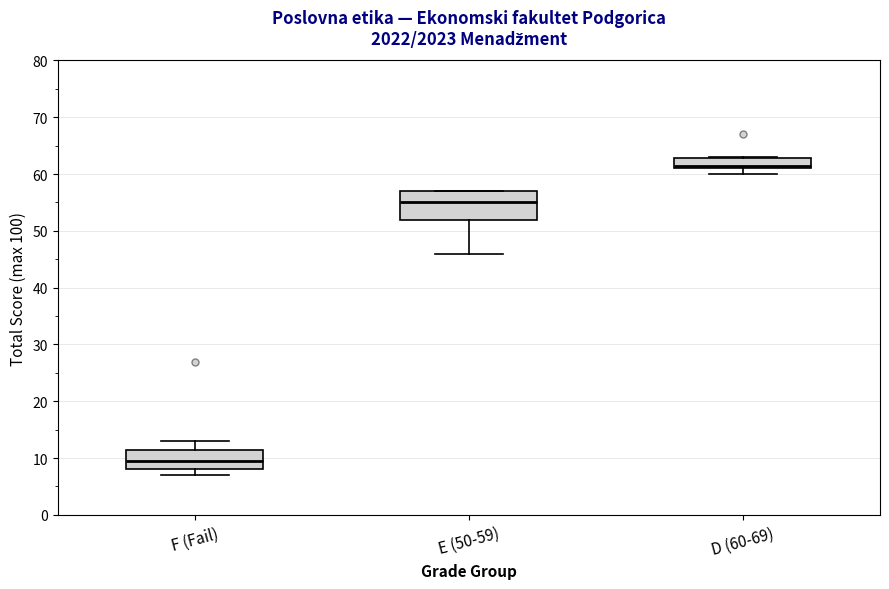

Which box's median line is the lowest?

F (Fail)